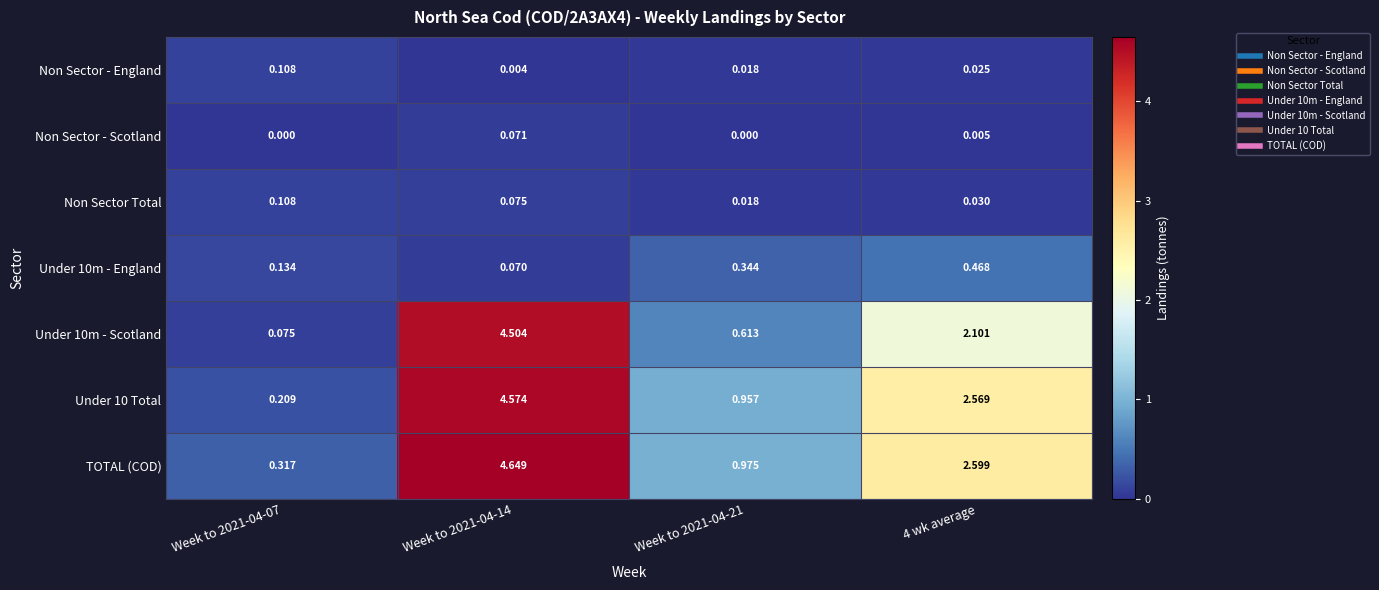

Which series has the largest total across all categories?

TOTAL (COD)